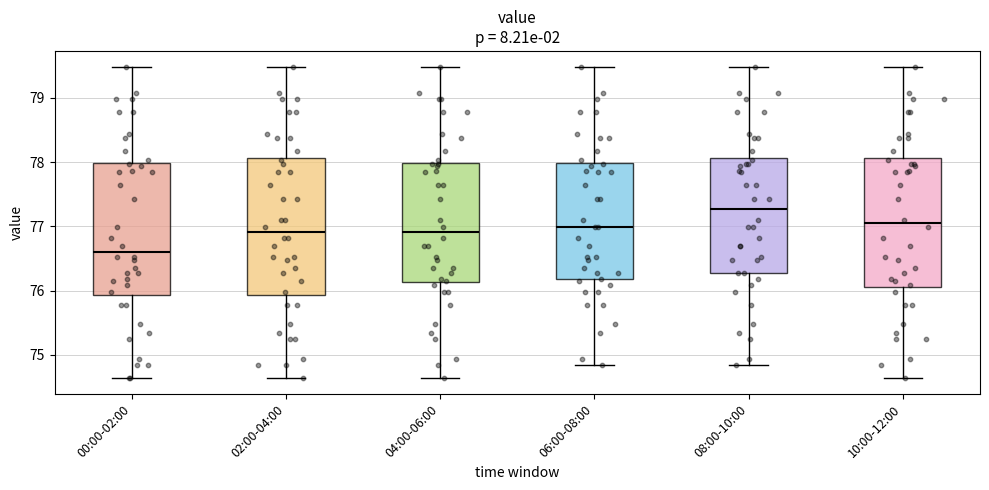

Reading left to right, transcribe this box plot: for each box, give where its median line is, the range the box spans, and where its two whiskers end, as read against the y-axis. The values are not printed on the chart, so give them approximately, as read against the axis.

00:00-02:00: median 76.6, box 75.9 to 78.0, whiskers 74.6 to 79.5
02:00-04:00: median 76.9, box 75.9 to 78.1, whiskers 74.6 to 79.5
04:00-06:00: median 76.9, box 76.1 to 78.0, whiskers 74.6 to 79.5
06:00-08:00: median 77.0, box 76.2 to 78.0, whiskers 74.8 to 79.5
08:00-10:00: median 77.3, box 76.3 to 78.1, whiskers 74.8 to 79.5
10:00-12:00: median 77.0, box 76.1 to 78.1, whiskers 74.6 to 79.5